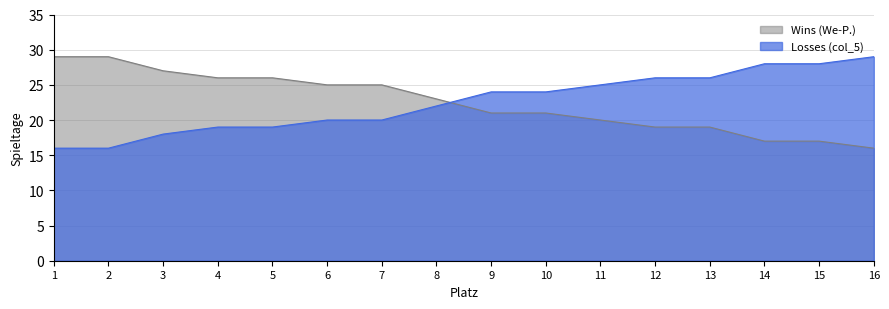

Does the chart have visible grid lines?

Yes